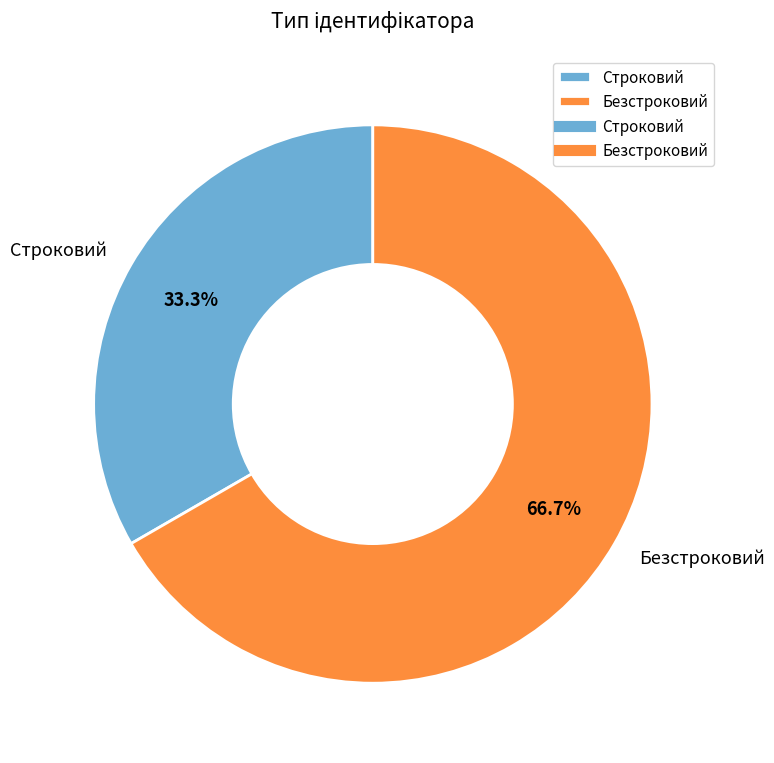

Does Строковий represent more than half of the total?

No